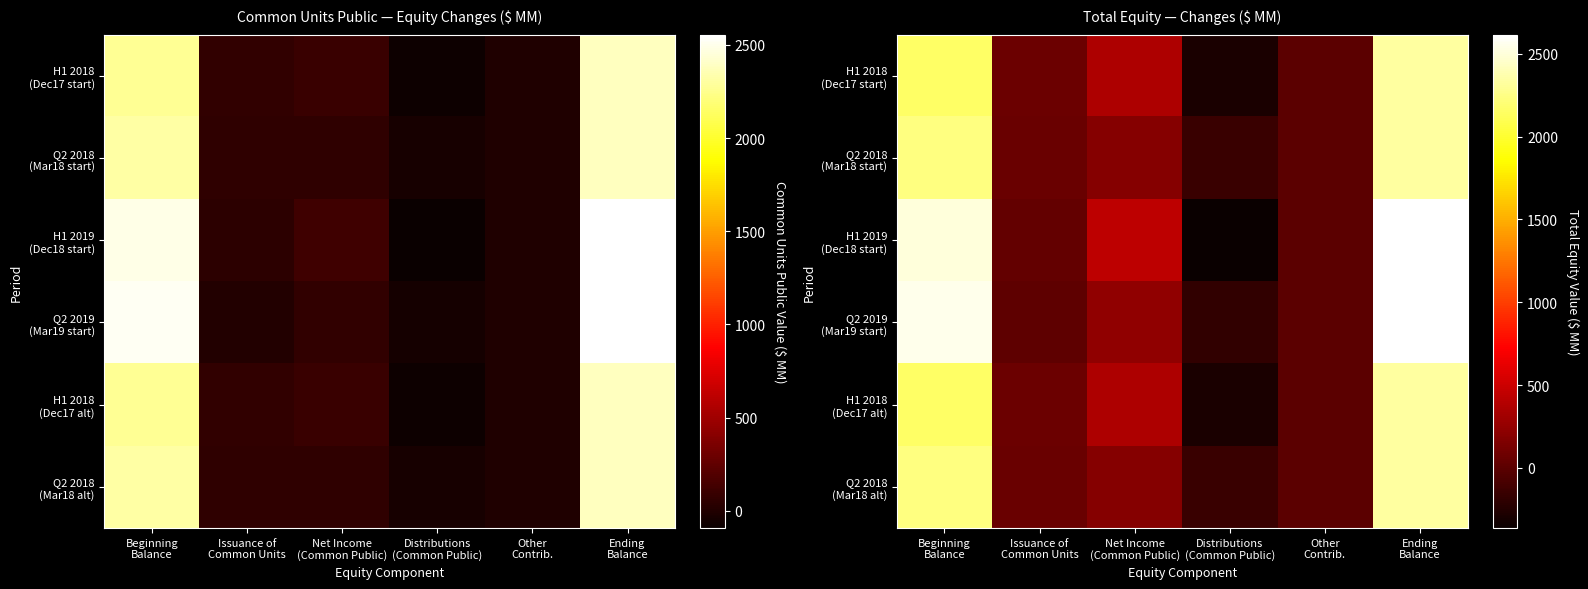

What is the total value across all series at Issuance of
Common Units?

302